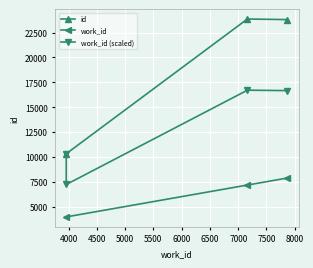

What is the value of the work_id point at the 2nd from the left?

7163